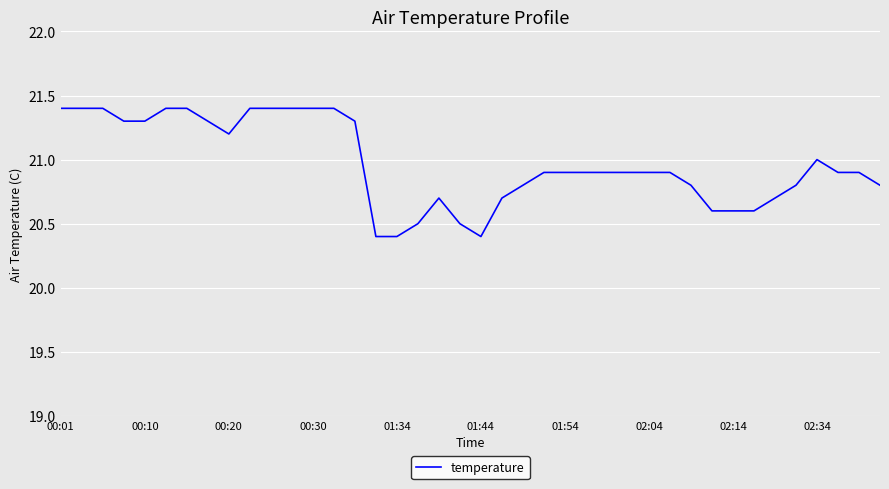

What is the average value?

21.0